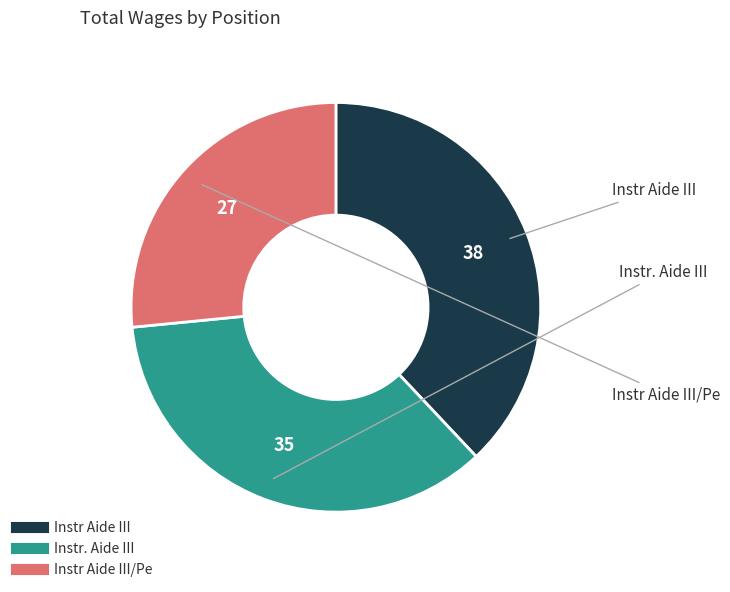

Does any single category account for the majority?

No